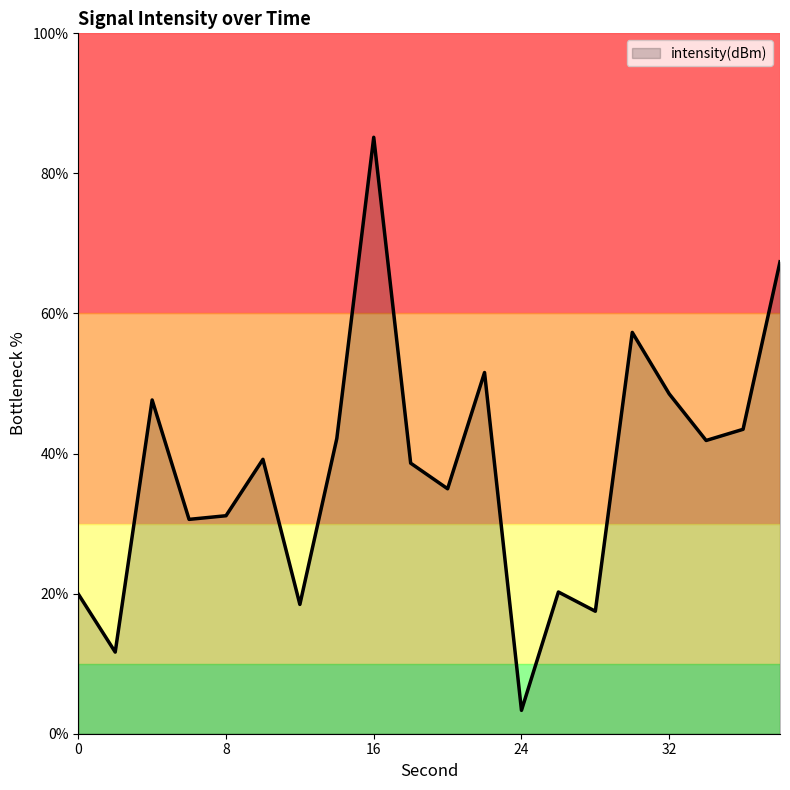

What is the maximum value shown in the chart?

85.2